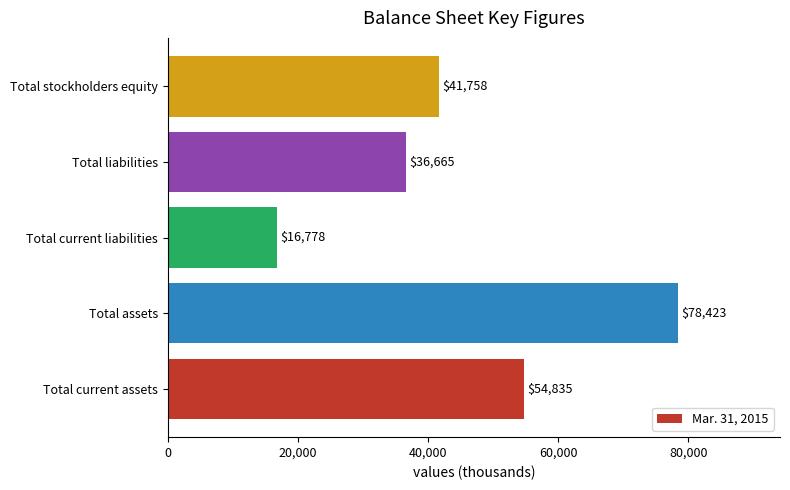

Which category has the lowest value across all series?

Total current liabilities